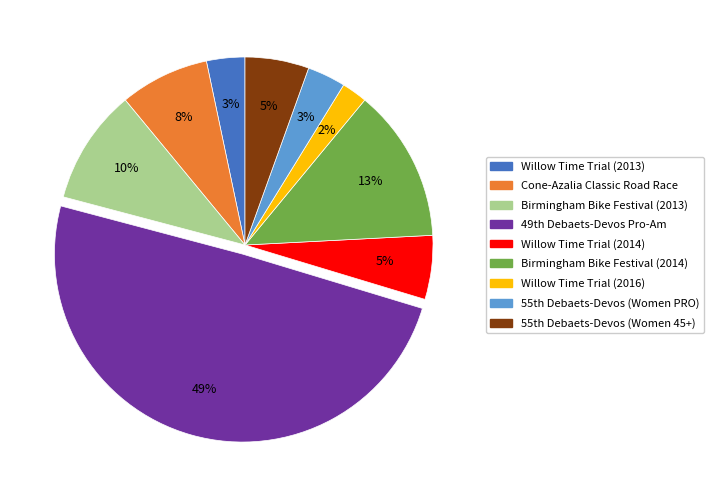

Does Cone-Azalia Classic Road Race represent more than half of the total?

No